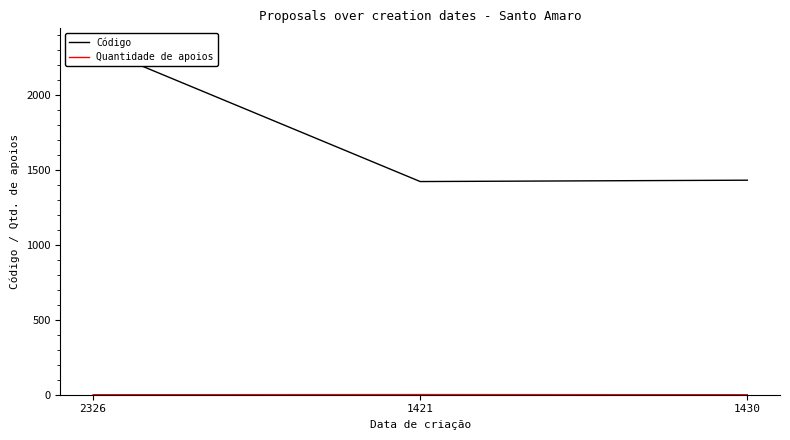

Which has a higher value, 1421 or 2326?

2326